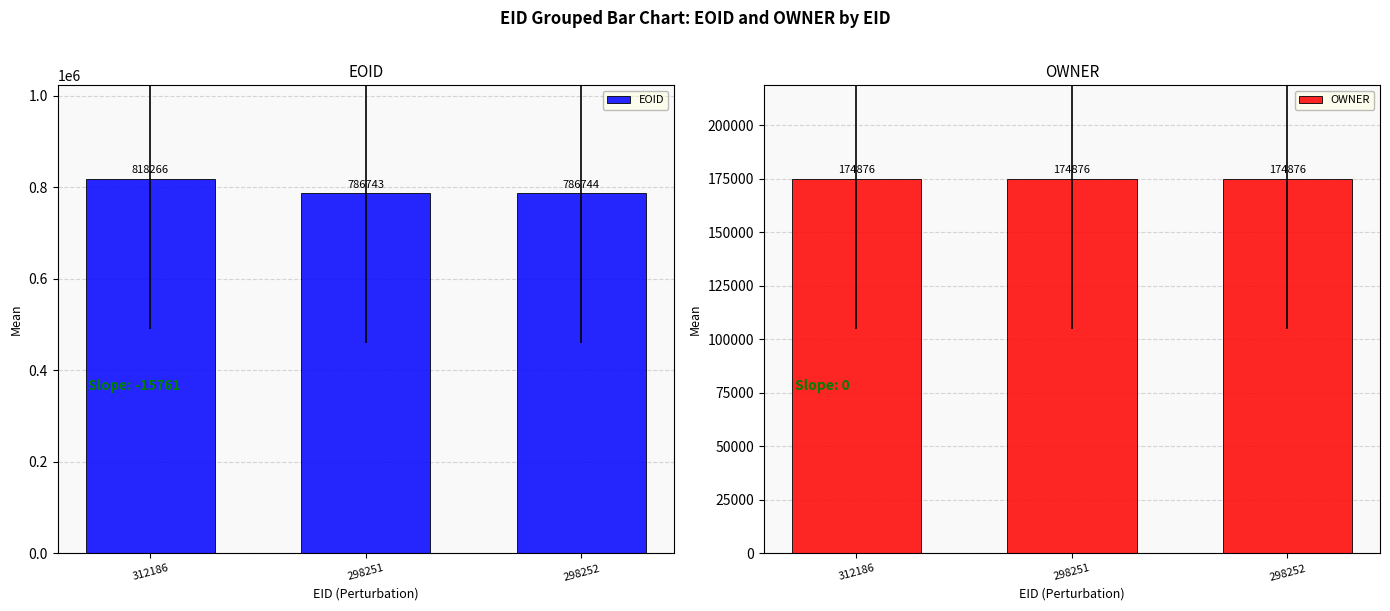

Reading left to right, extract all data points from this chart.

EOID: 818266	786743	786744
OWNER: 174876	174876	174876